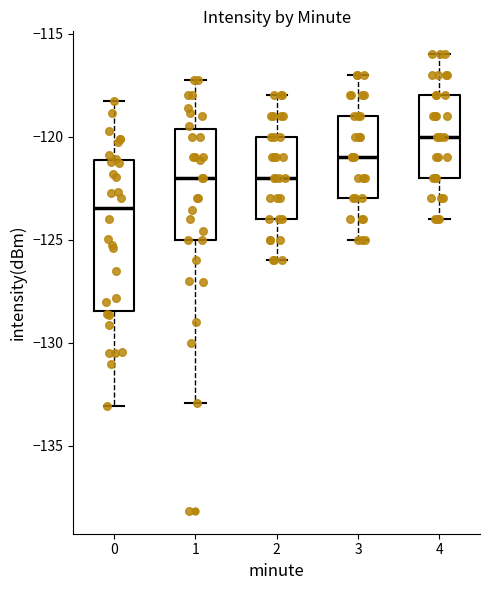

Reading left to right, transcribe this box plot: for each box, give where its median line is, the range the box spans, and where its two whiskers end, as read against the y-axis. The values are not printed on the chart, so give them approximately, as read against the axis.

0: median -123.5, box -128.5 to -121.0, whiskers -133.0 to -118.5
1: median -122.0, box -125.0 to -119.5, whiskers -133.0 to -117.5
2: median -122.0, box -124.0 to -120.0, whiskers -126.0 to -118.0
3: median -121.0, box -123.0 to -119.0, whiskers -125.0 to -117.0
4: median -120.0, box -122.0 to -118.0, whiskers -124.0 to -116.0